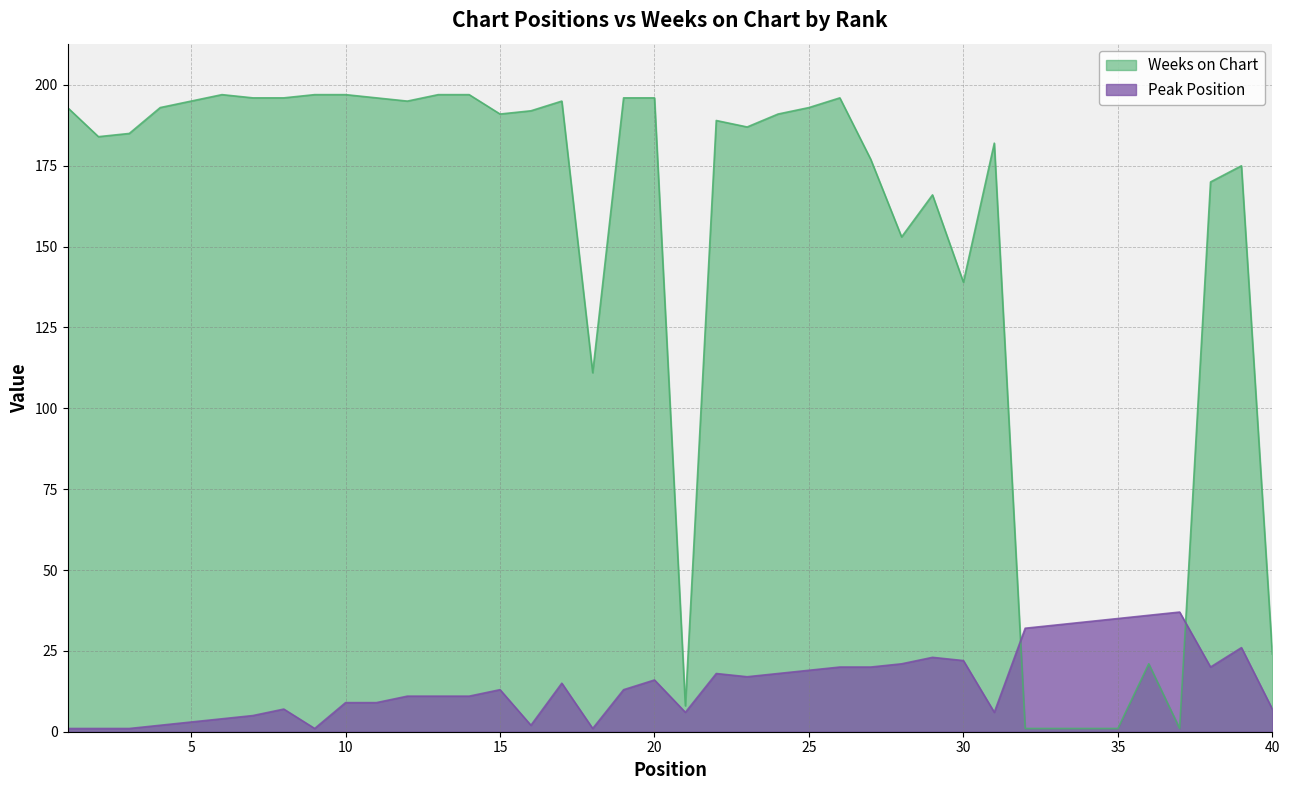

What is the maximum value shown in the chart?

197